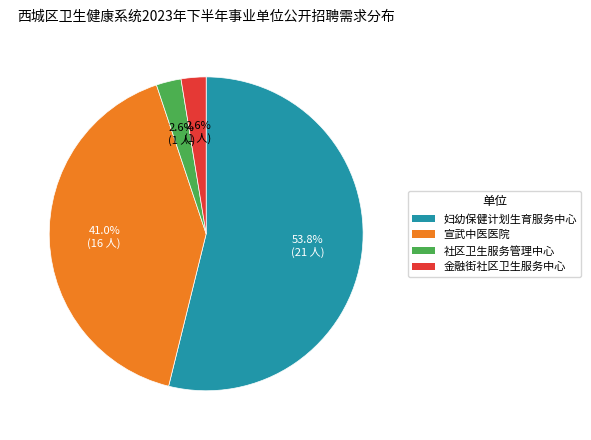

Does any single category account for the majority?

Yes